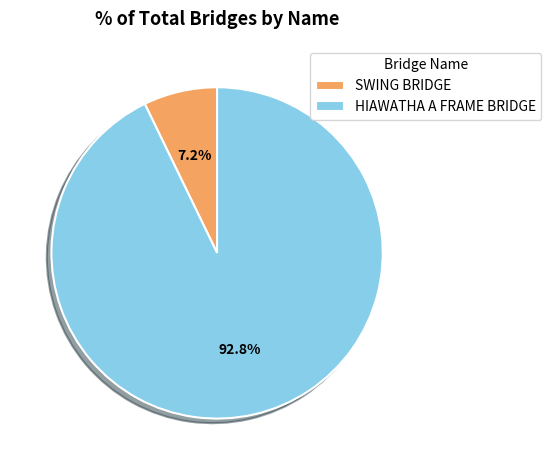

Is it true that SWING BRIDGE is 7% of the pie?

True